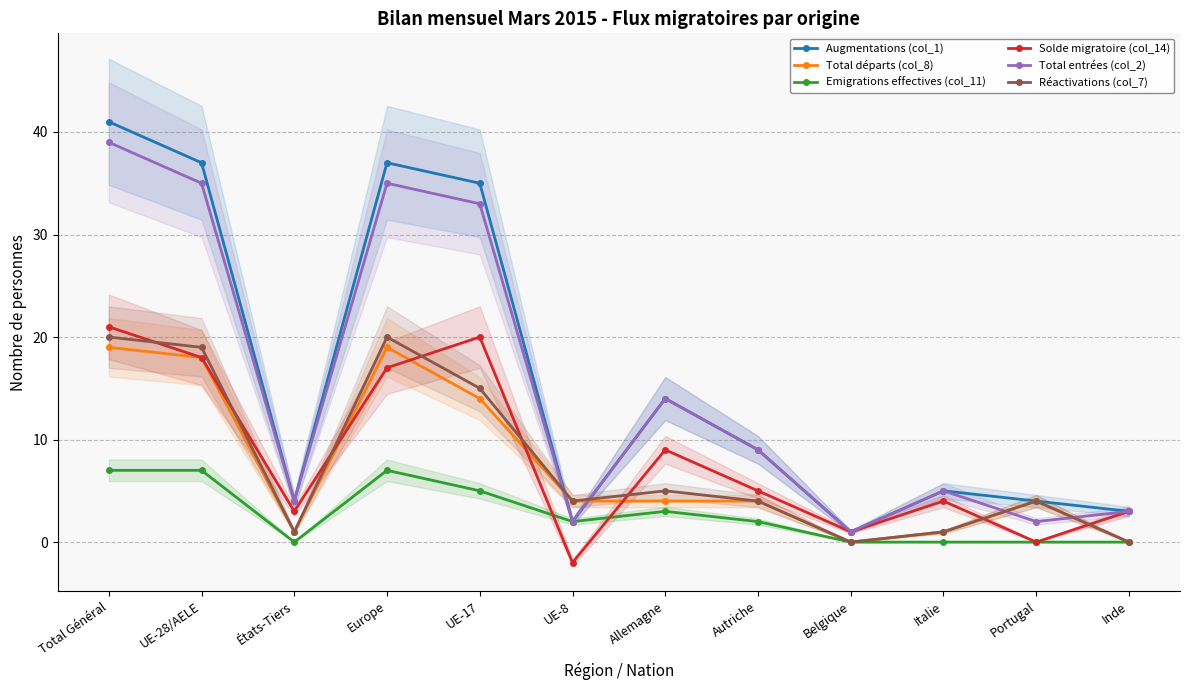

Rank the series by their maximum value, from lowest to highest.

Emigrations effectives (col_11), Total départs (col_8), Réactivations (col_7), Solde migratoire (col_14), Total entrées (col_2), Augmentations (col_1)